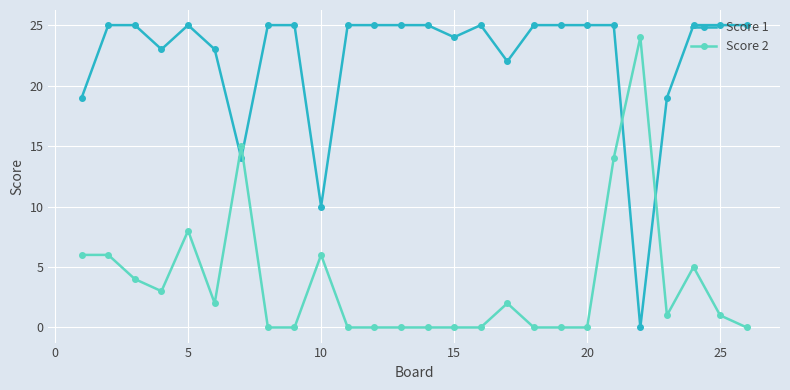

What is the greatest value displayed?

25